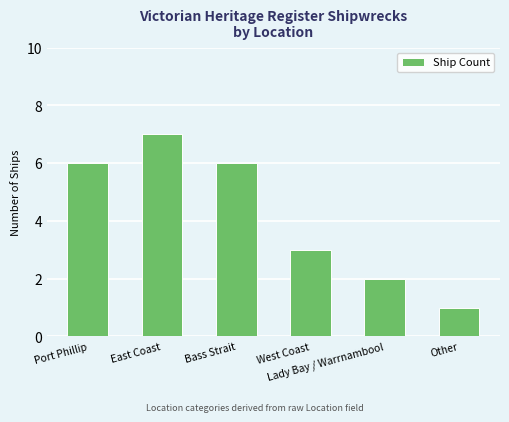

Read the value at Port Phillip.

6